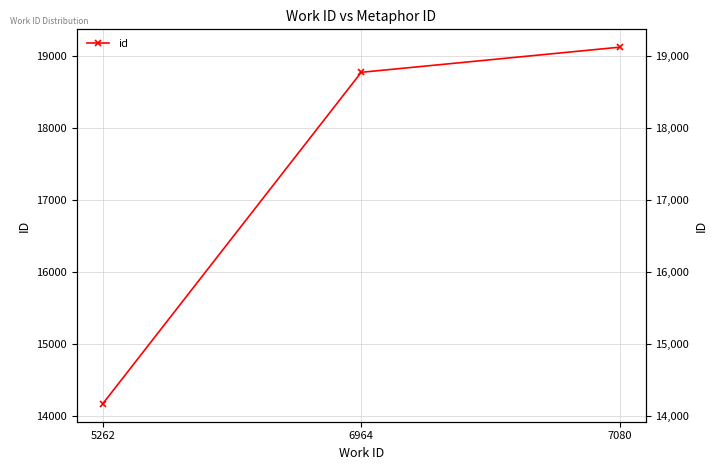

Reading left to right, what are all the values shown in this chart?

14172	18775	19124